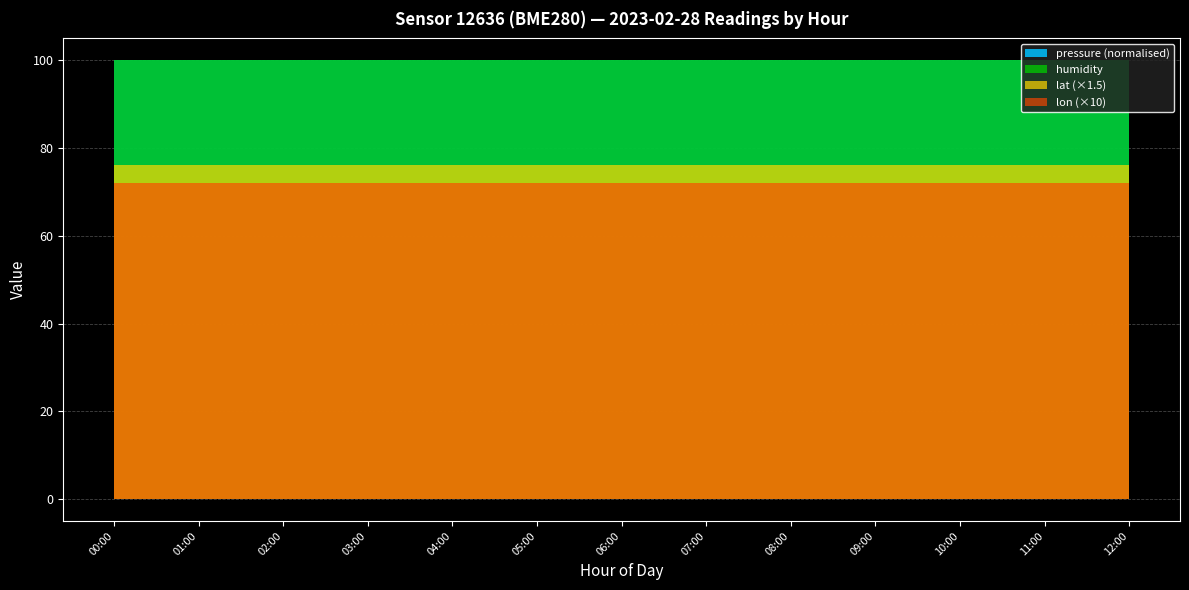

Which has a higher value, 00:00 or 11:00?

00:00